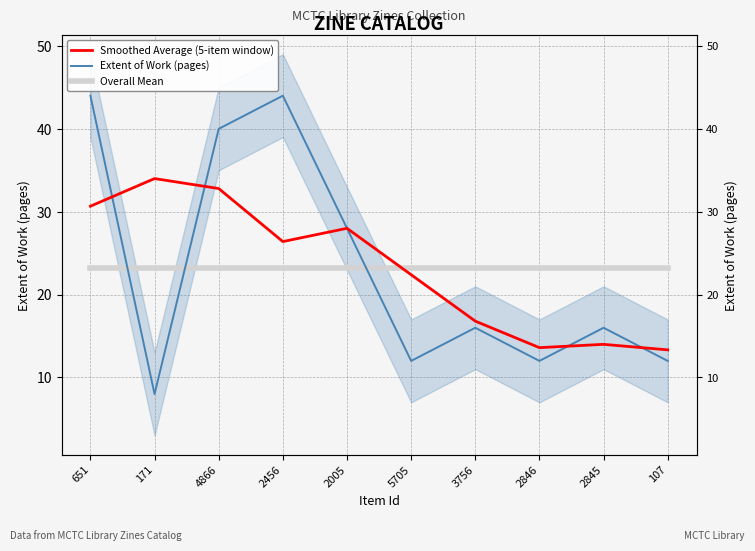

What is the label of the 10th point from the right?

651